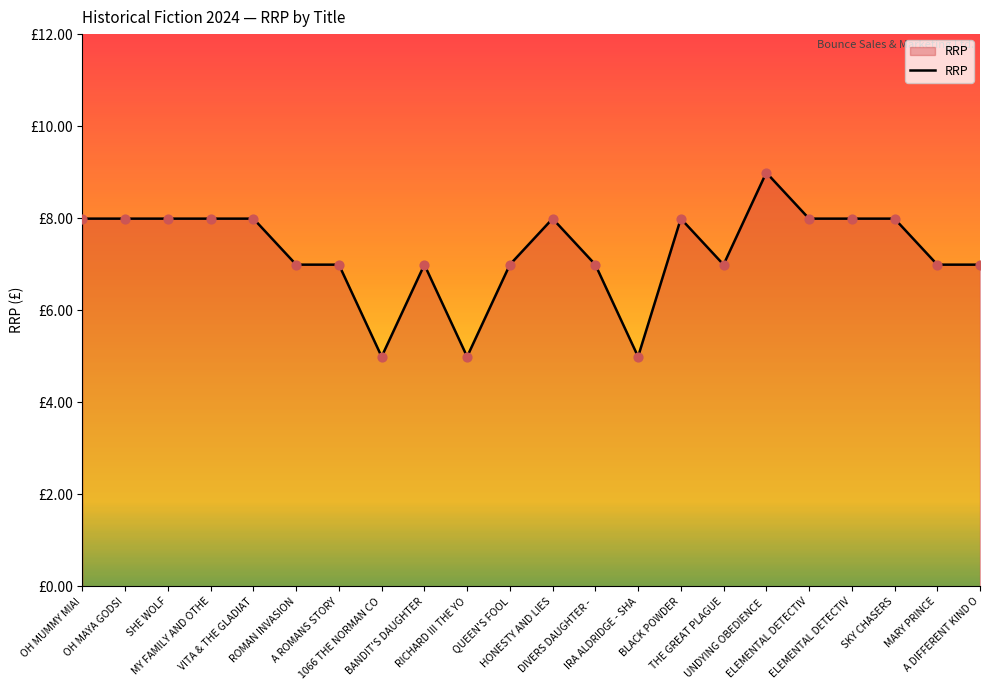

What is the change in value from 1066 THE NORMAN CO to THE GREAT PLAGUE?

+2.0